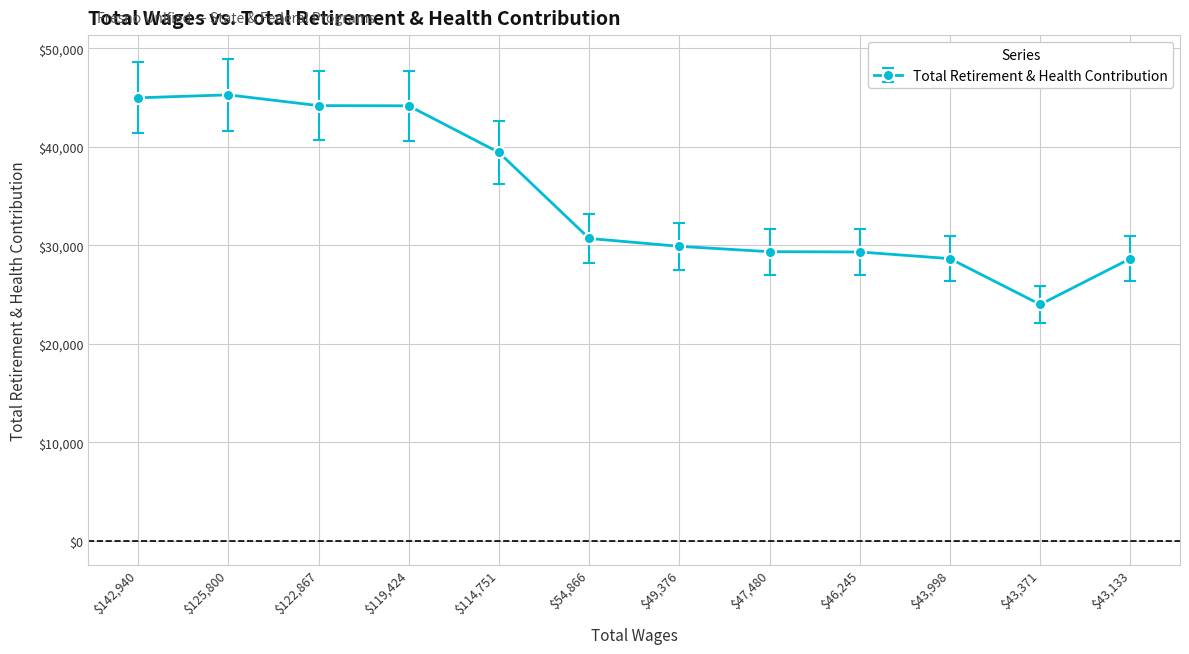

What value does the data have at $54,866, to the nearest 10?

30700